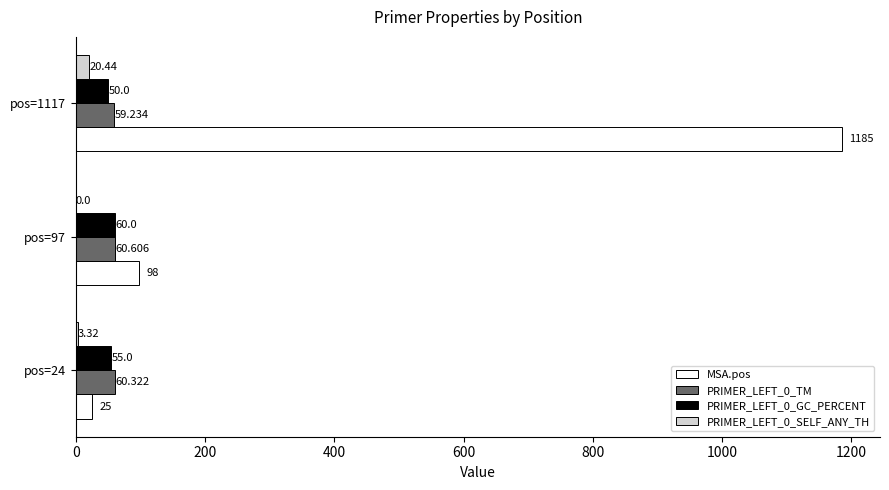

Is the value of MSA.pos at pos=24 greater than the value of PRIMER_LEFT_0_GC_PERCENT at pos=1117?

No